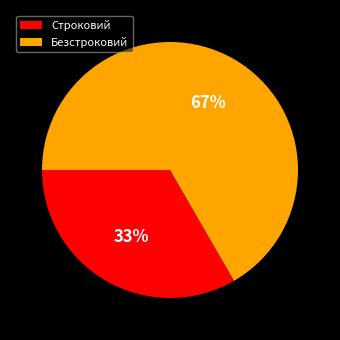

What is the ratio of the value at Строковий to the value at Безстроковий?

0.5